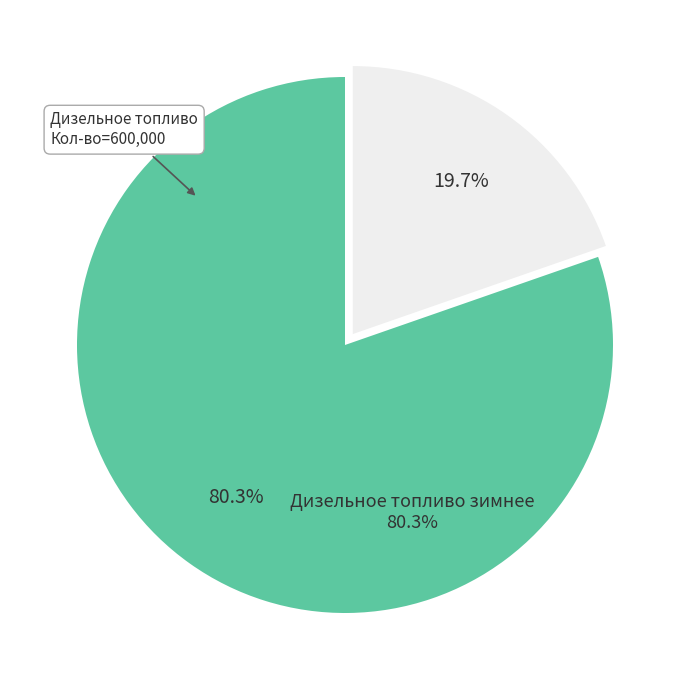

To the nearest percent, what portion does Дизельное топливо зимнее represent?

80%